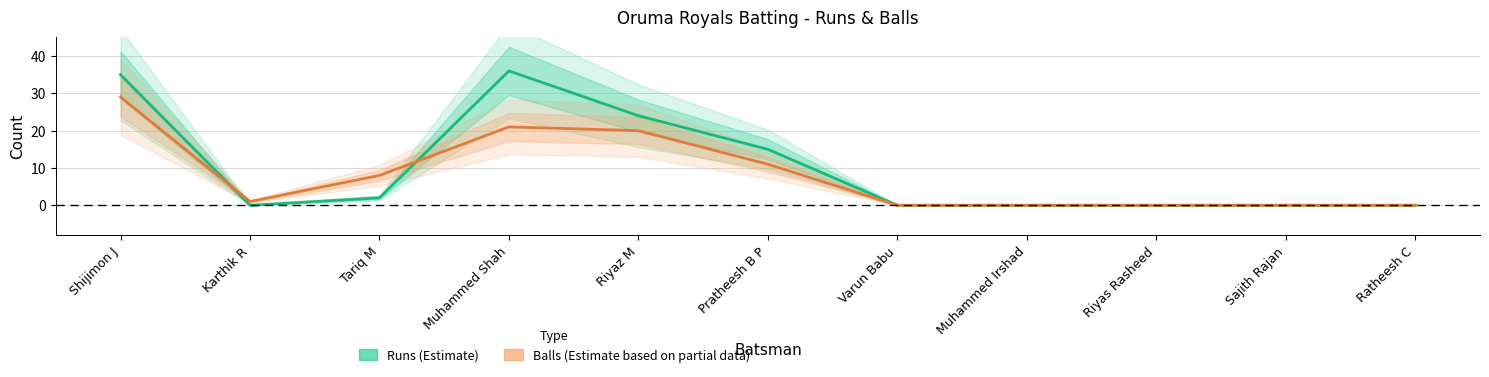

How many interior local peaks does the Runs (Estimate) series have?

1